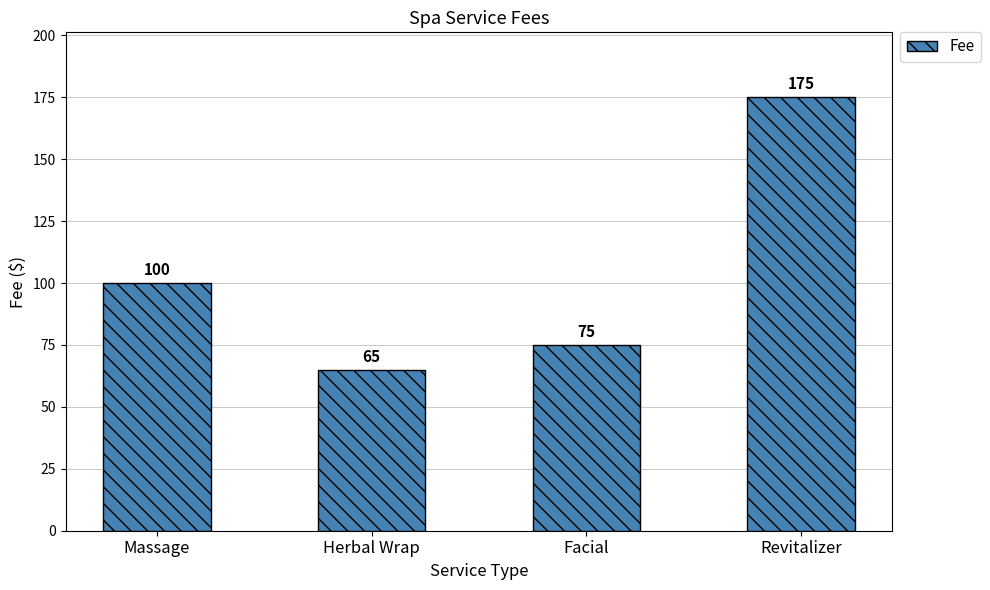

Rank the categories by value from lowest to highest.

Herbal Wrap, Facial, Massage, Revitalizer